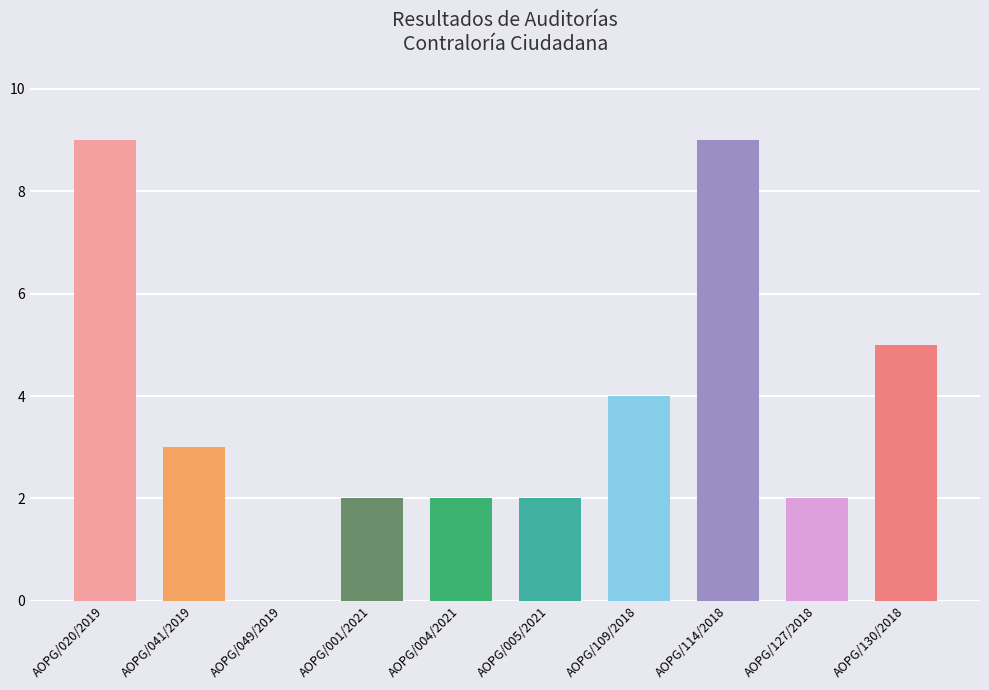

Where is the data nearest to the value 4?

AOPG/109/2018